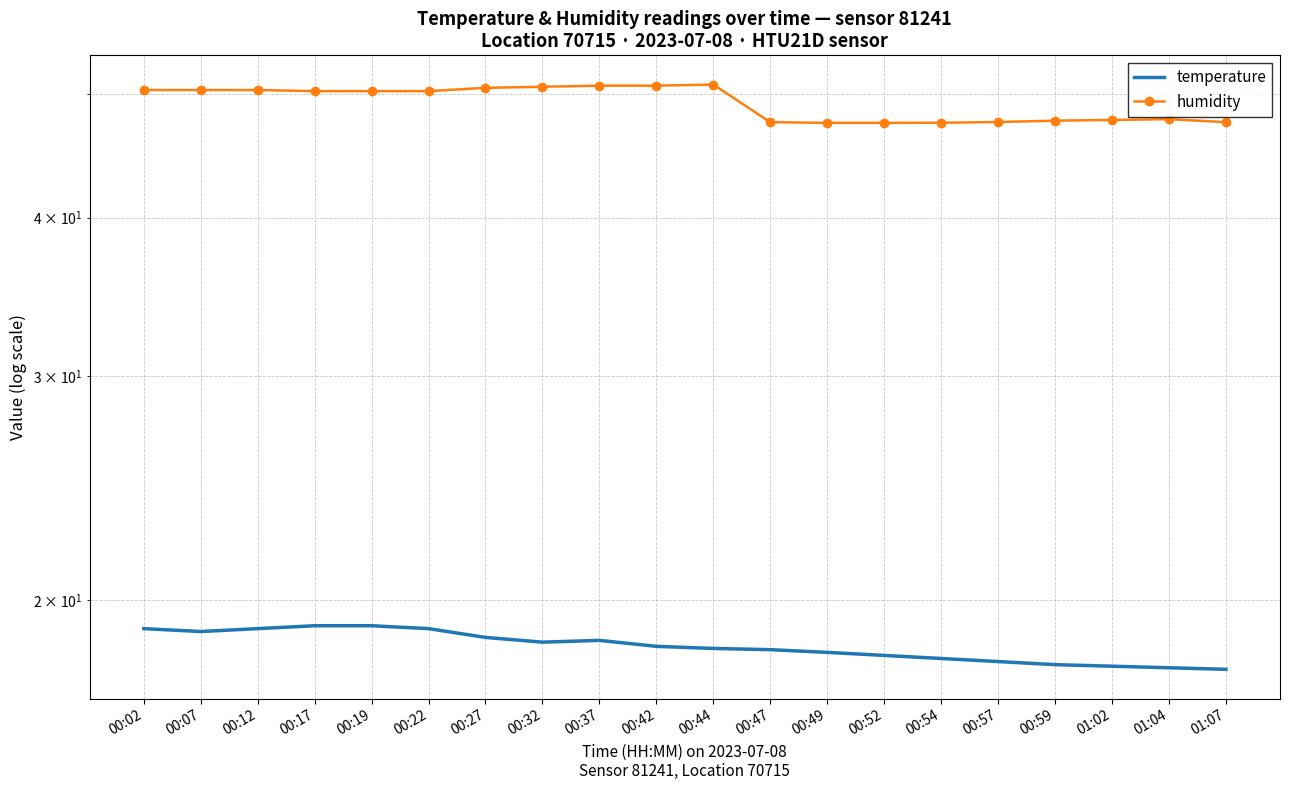

Is the value of humidity at 00:54 greater than the value of temperature at 00:22?

Yes